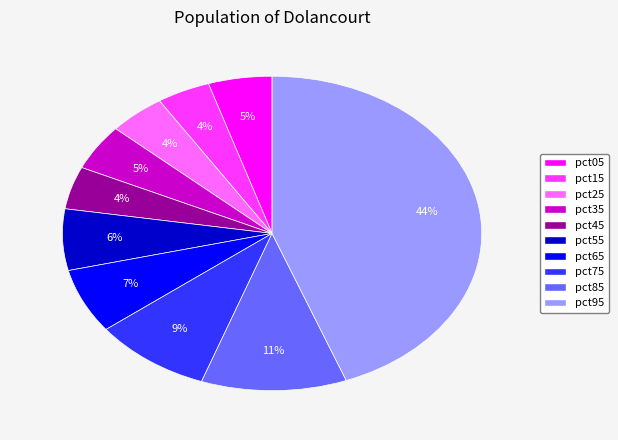

To the nearest percent, what is the average slice percentage?

10%